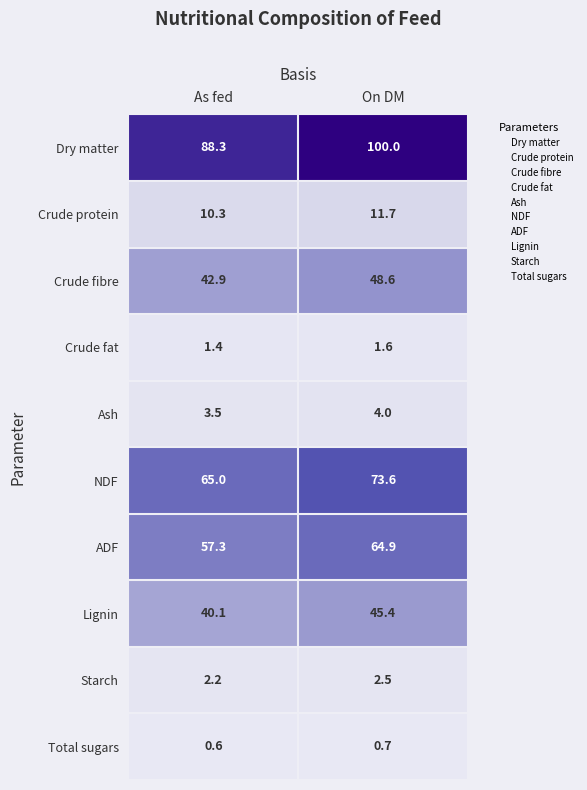

What is the maximum value shown in the chart?

100.0